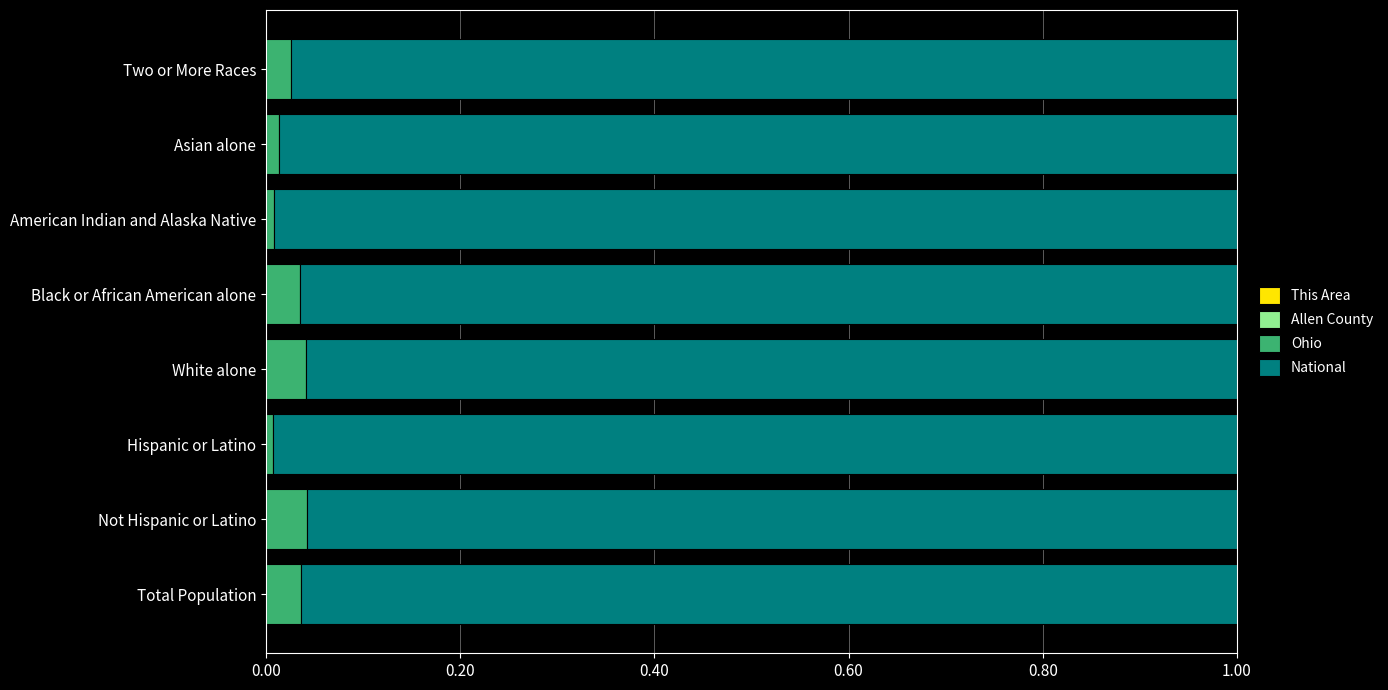

How many series are shown in this chart?

4